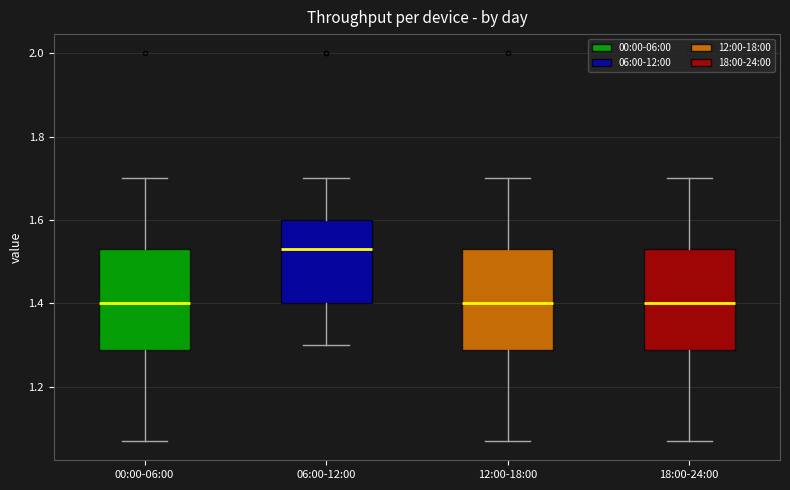

Where is the upper edge of the box for 00:00-06:00 on the y-axis? The values are not printed on the chart, so give them approximately, as read against the axis.

1.54